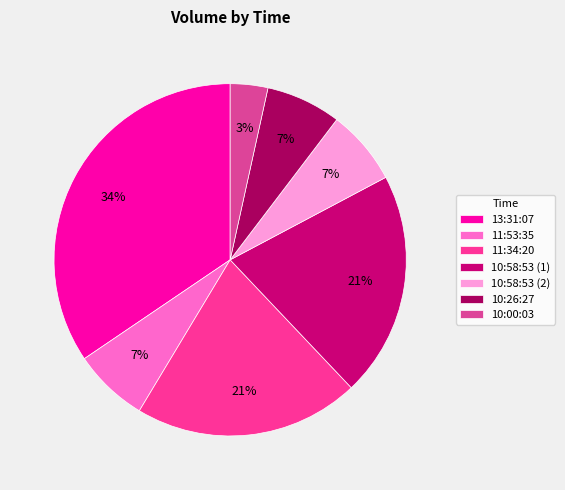

To the nearest percent, what is the combined percentage of 10:26:27 and 10:58:53 (1)?

28%